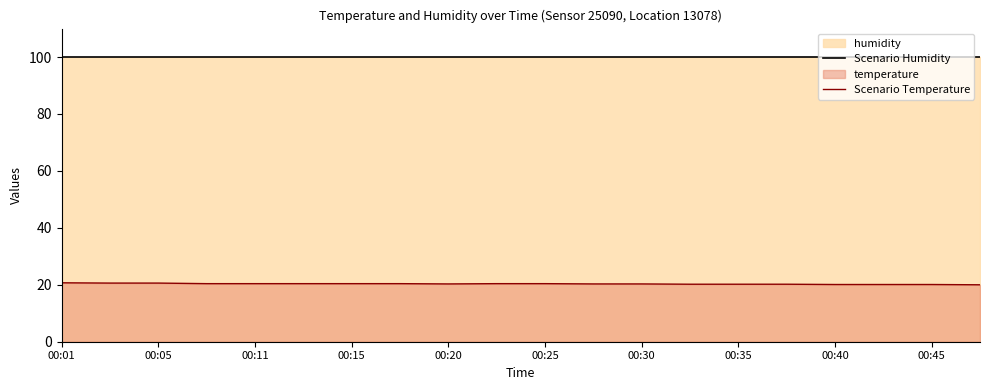

The Scenario Humidity series shows 148.4 at 00:25. True or false?

False